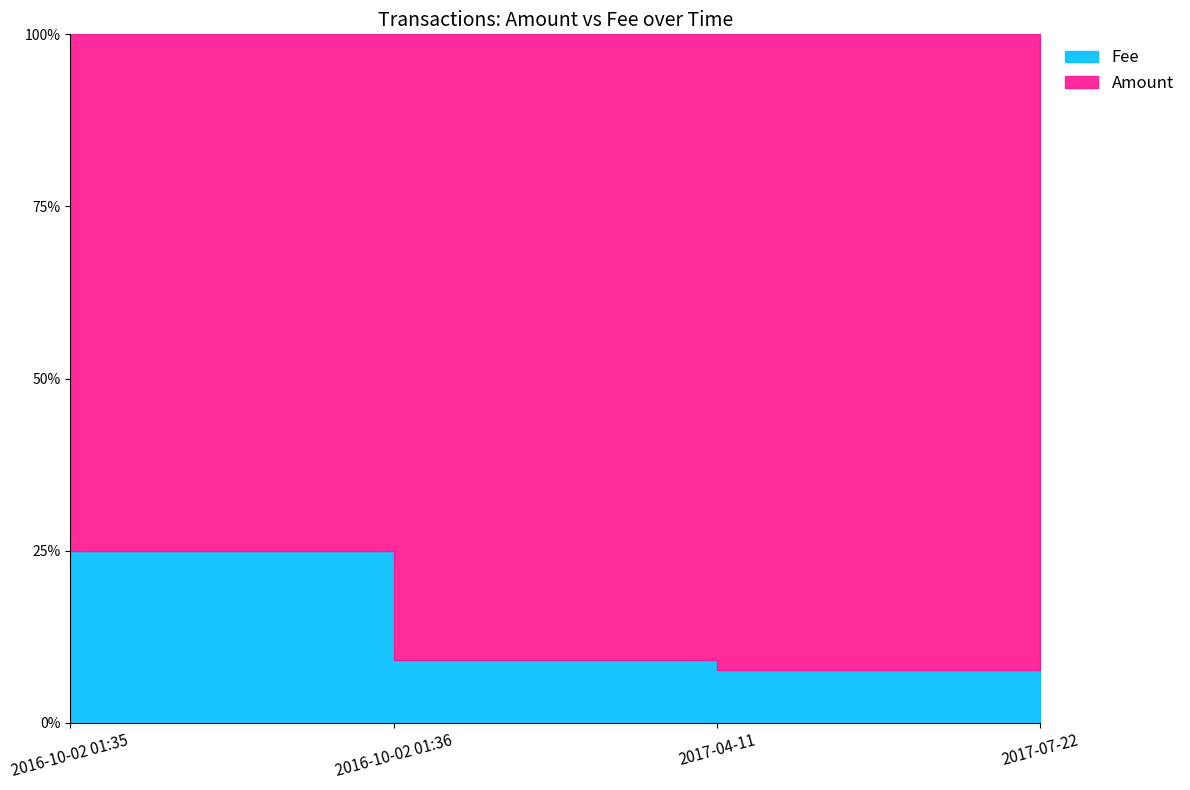

Read the Amount value at 2017-04-11, to the nearest 10.

10